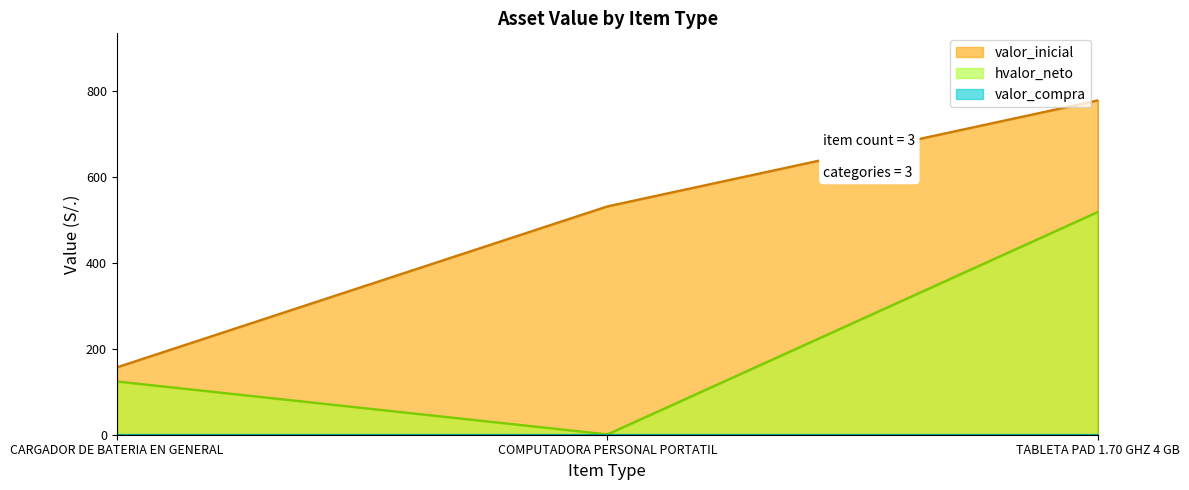

At which label does valor_inicial first exceed 532?

COMPUTADORA PERSONAL PORTATIL